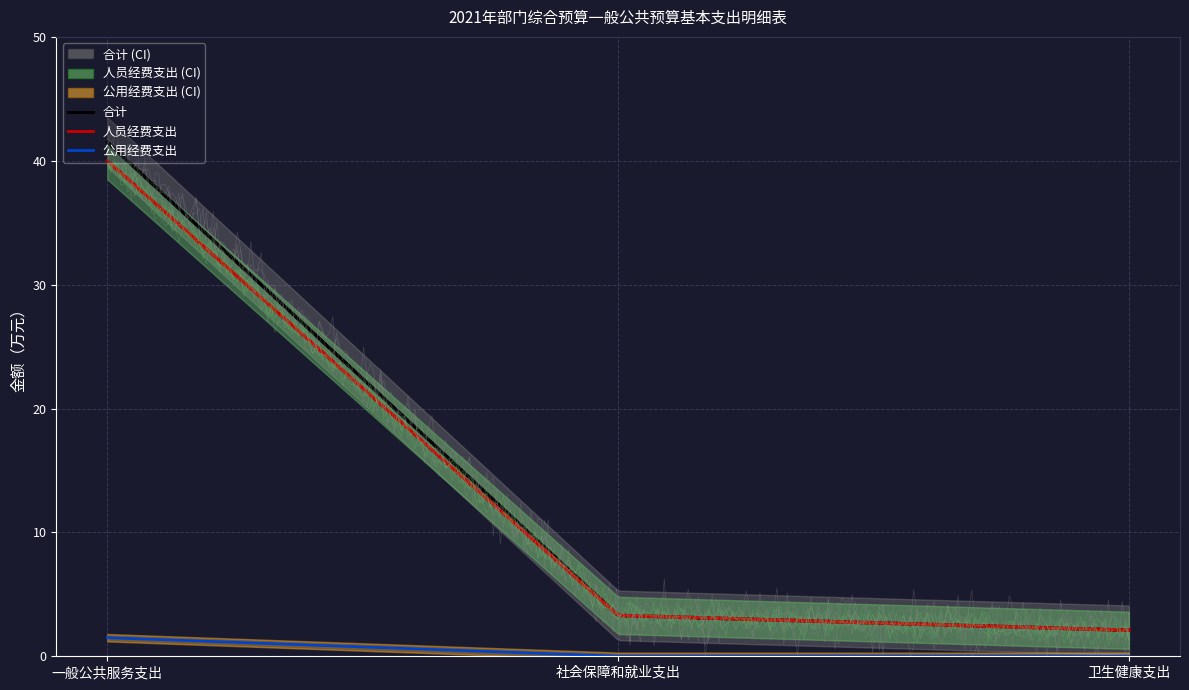

What is the lowest value of the 人员经费支出 series?

2.1